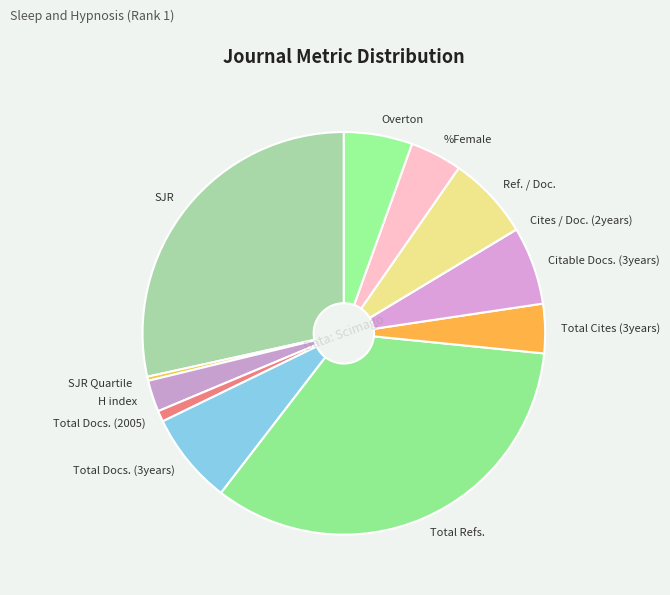

Is there any slice that represents more than half of the pie?

No